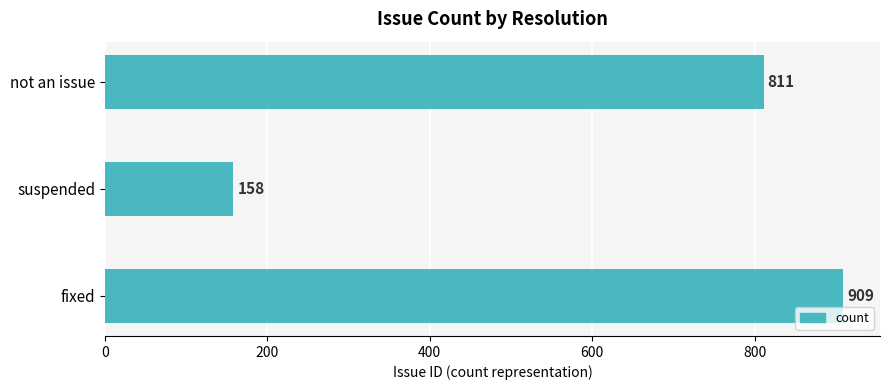

How many values are below 811?

1